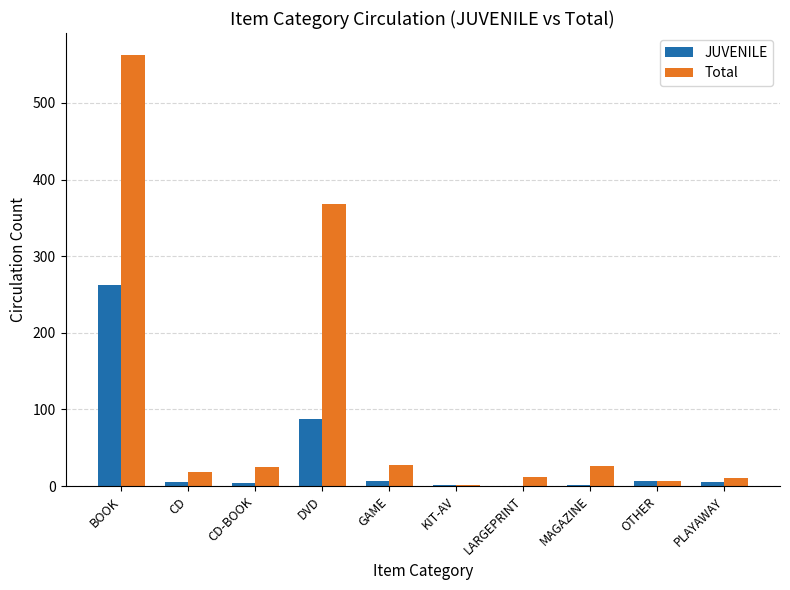

What is the sum of all JUVENILE values?

382